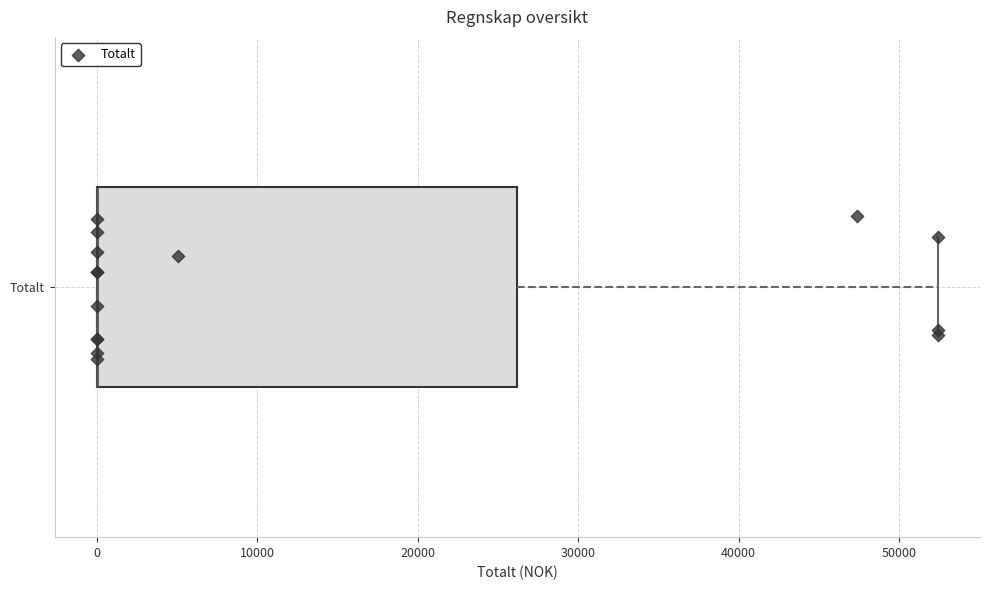

Read this box plot against the x-axis: the position of the median line, the range covered by the box, and the ends of both whiskers. The values are not printed on the chart, so give them approximately, as read against the axis.

median 0 (drawn on the box's left edge), box 0 to 26000, whiskers 0 to 52000